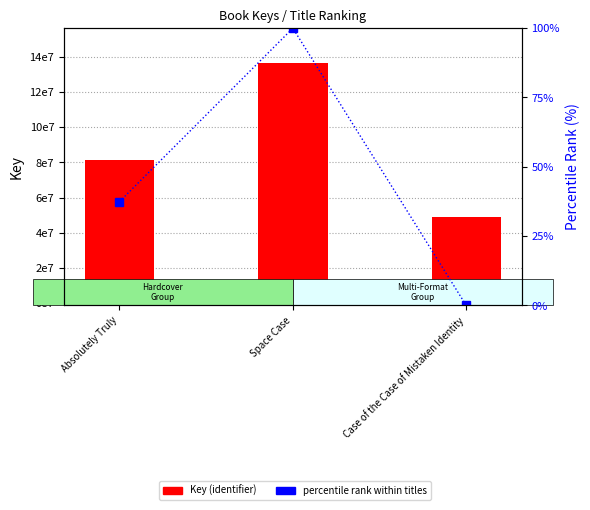

What is the total value across all series at Absolutely Truly?

81557426.4